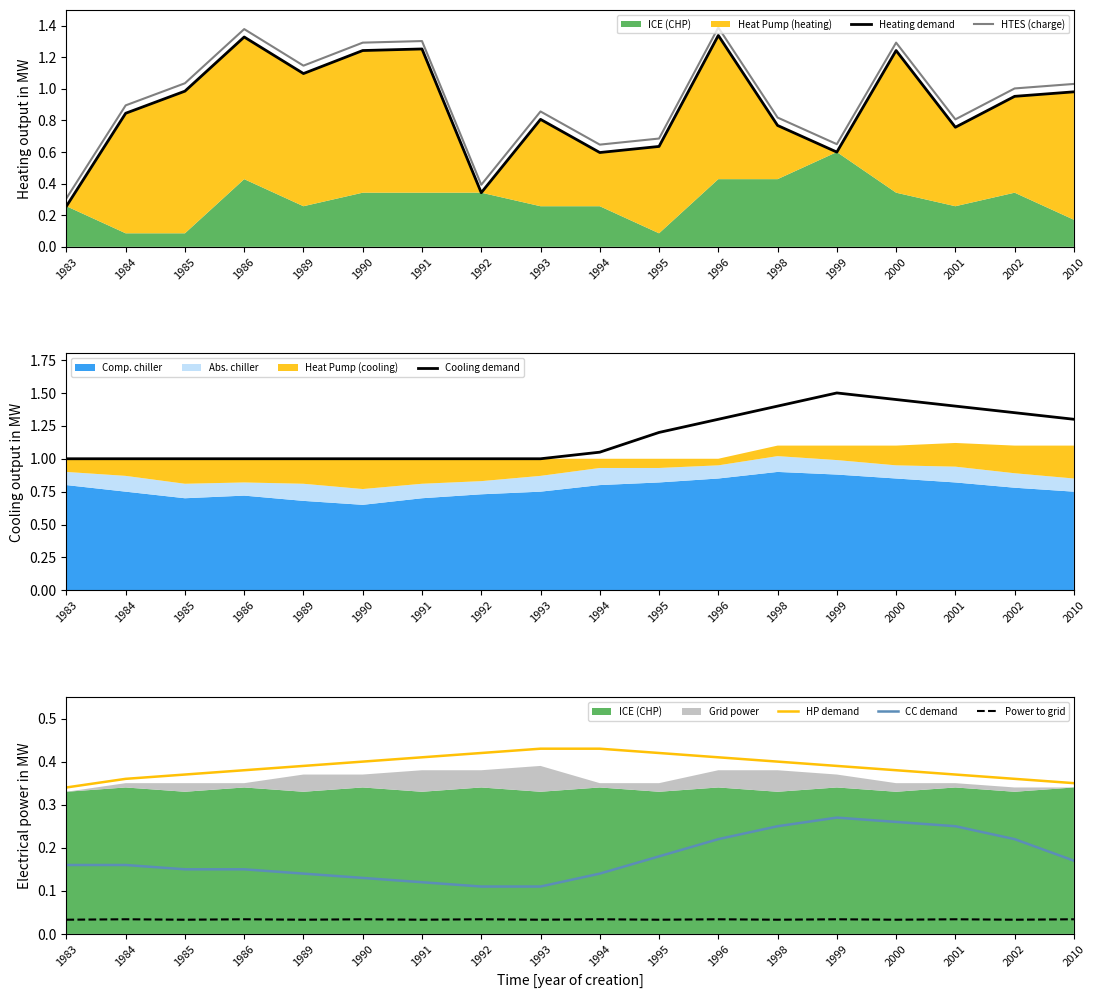

List the labels in order of Heating demand value, smallest first.

1983, 1992, 1994, 1999, 1995, 2001, 1998, 1993, 1984, 2002, 2010, 1985, 1989, 1990, 2000, 1991, 1986, 1996